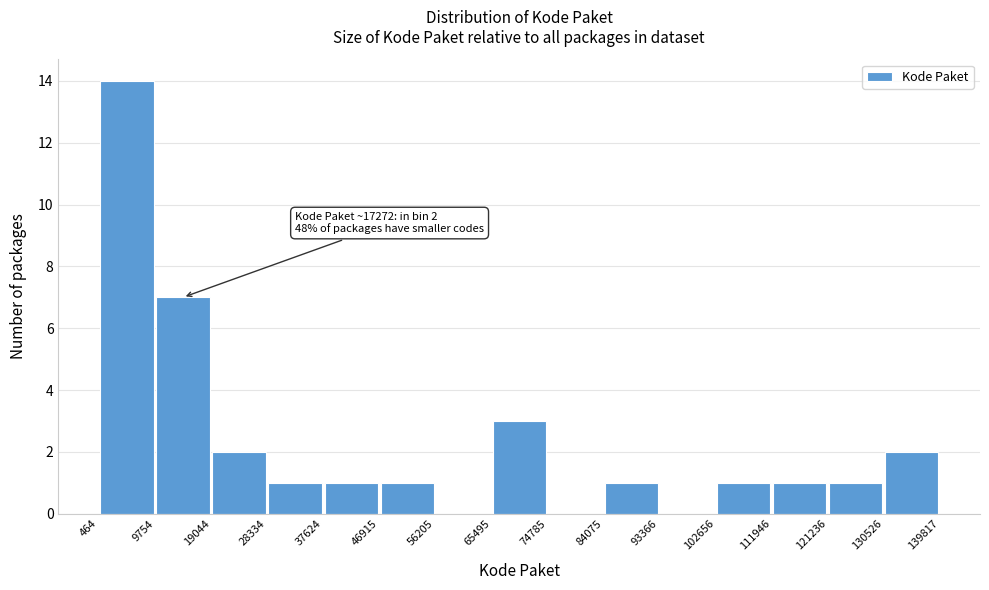

Over which range of the x-axis is the bar tallest?

464 to 9754